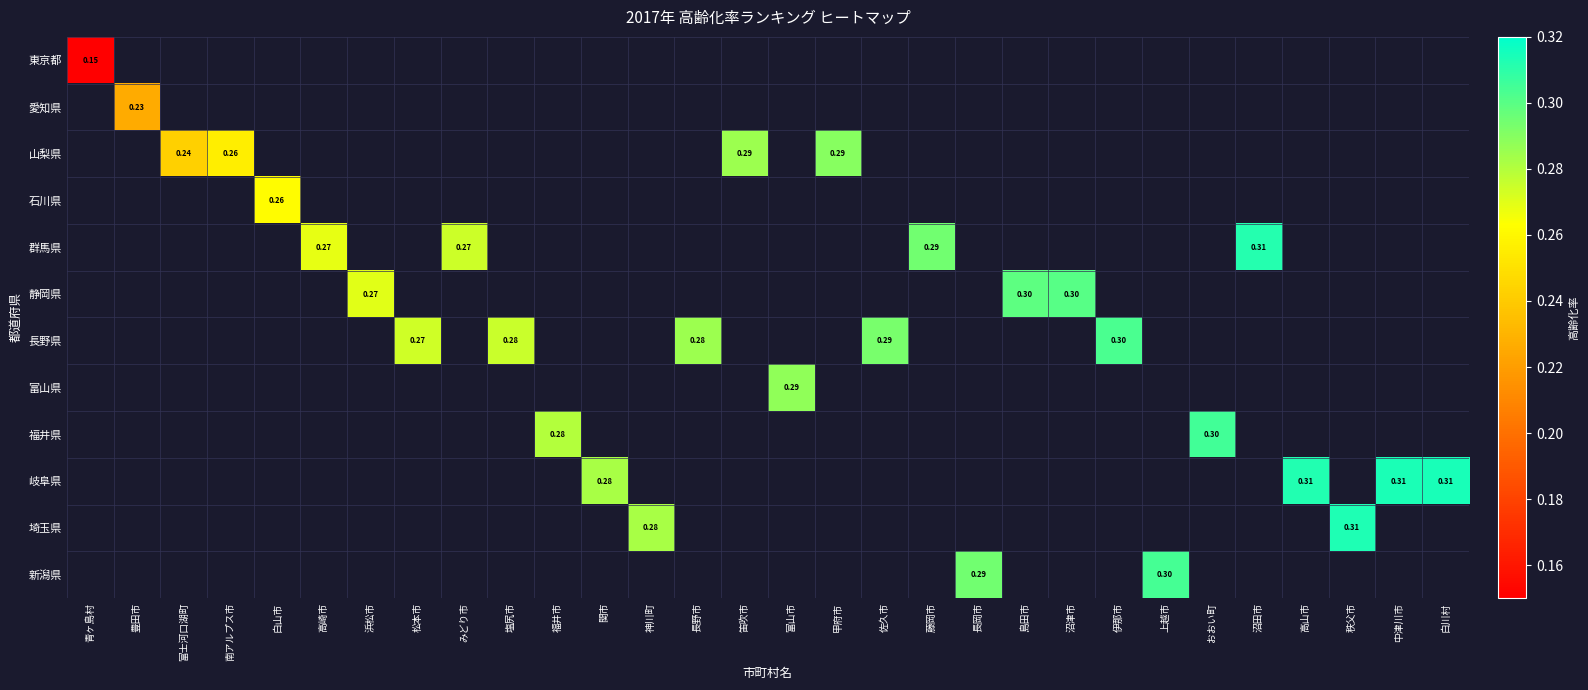

Which has a higher value, 藤岡市 or 沼田市?

沼田市